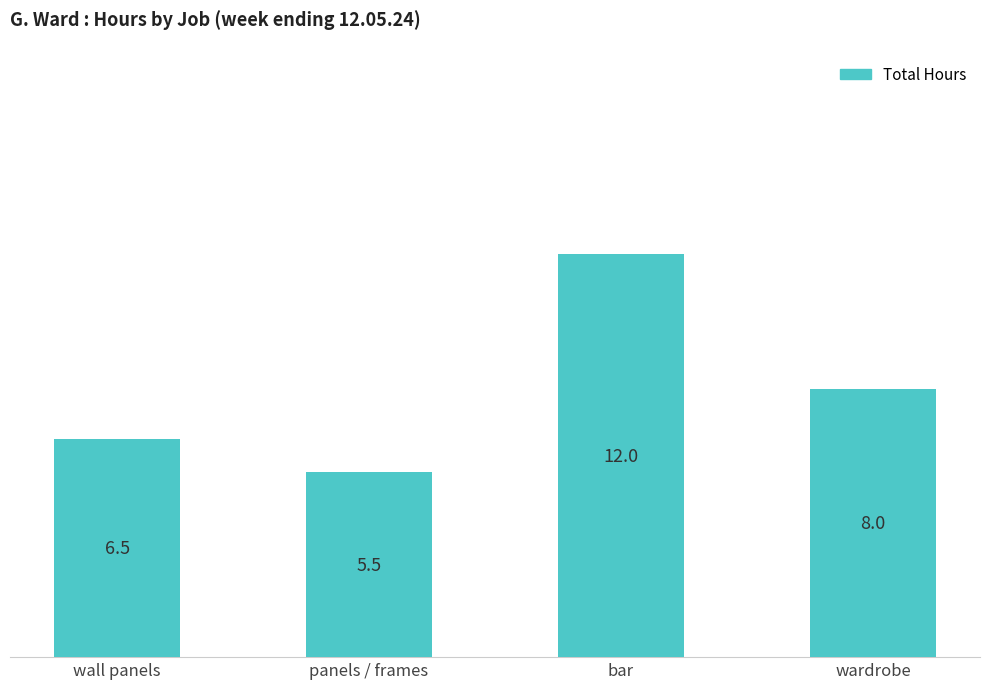

Which has a higher value, wall panels or wardrobe?

wardrobe